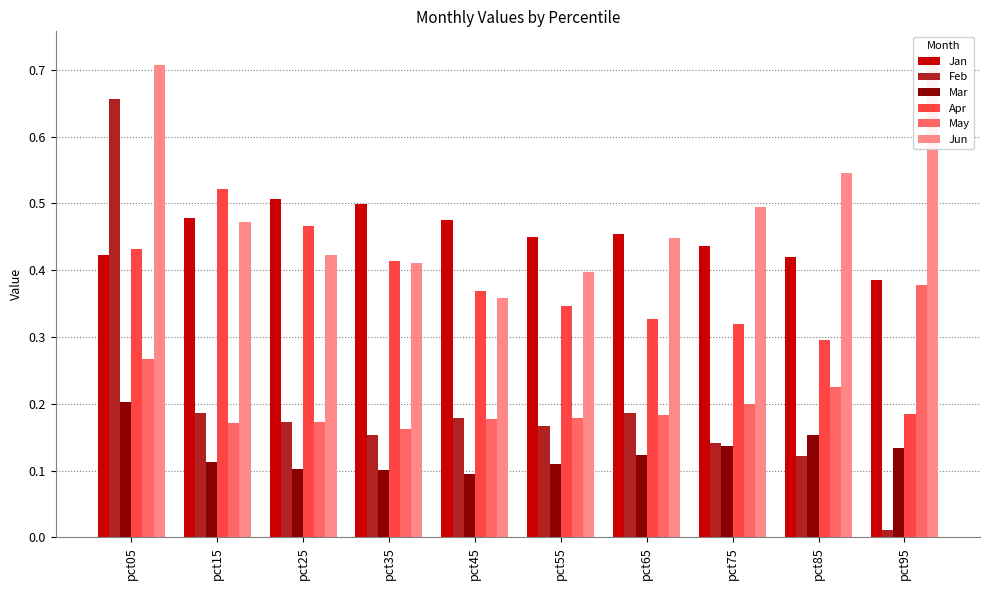

What are all the series names shown in the legend?

Jan, Feb, Mar, Apr, May, Jun